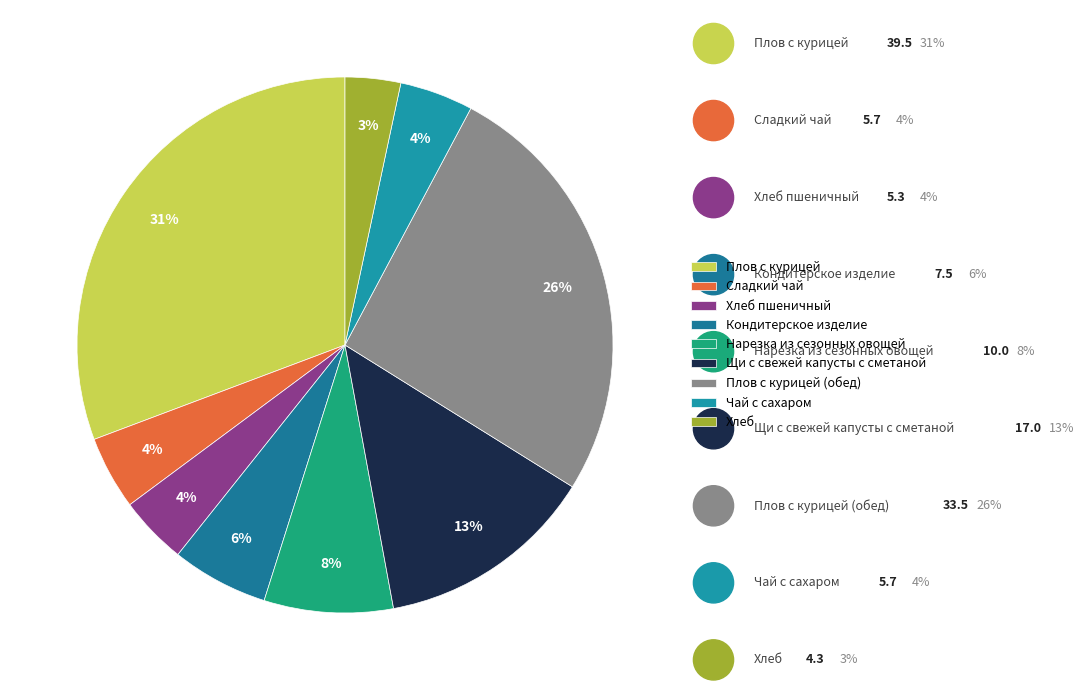

The Хлеб slice represents 3% of the pie. True or false?

True